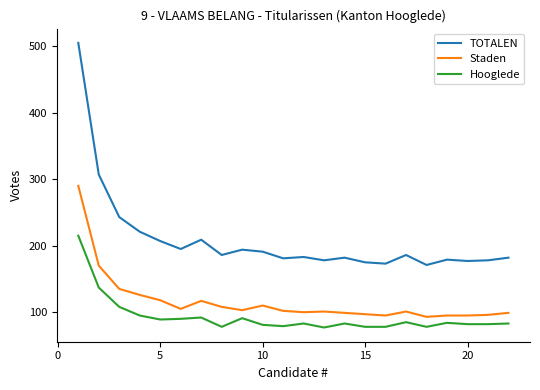

What are all the series names shown in the legend?

TOTALEN, Staden, Hooglede